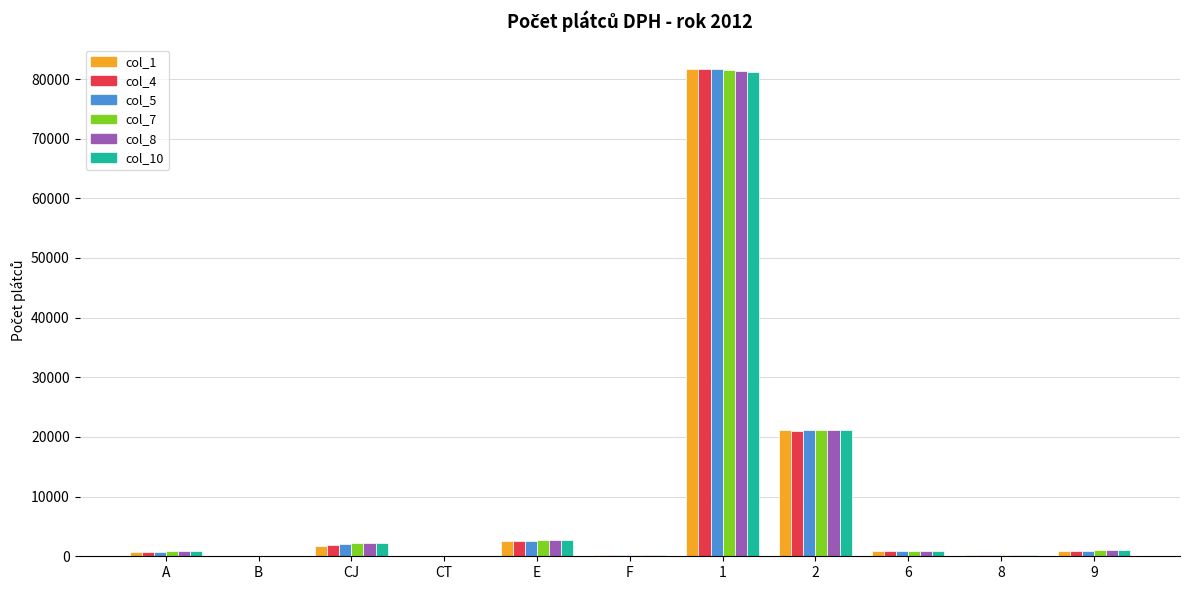

What is the greatest value displayed?

81724